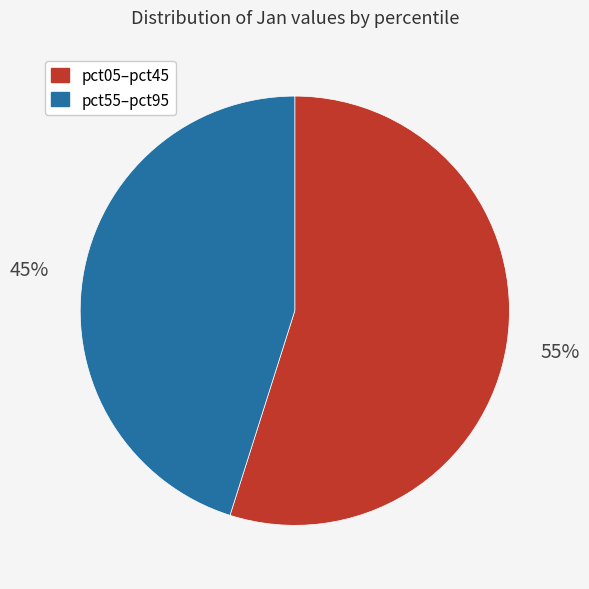

The pct05–pct45 slice represents 55% of the pie. True or false?

True